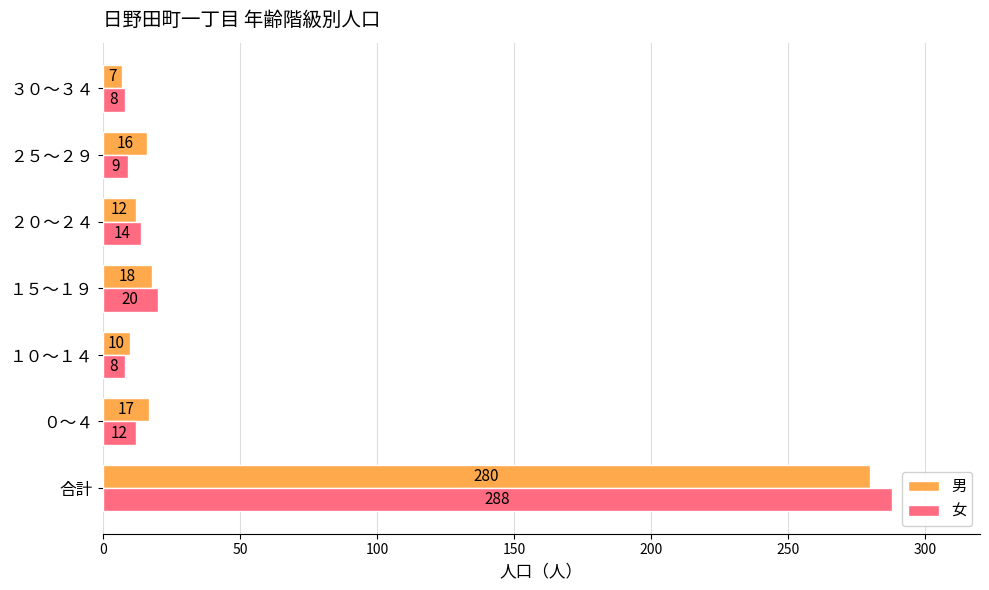

What value does the 女 series have at ０～４, to the nearest 5?

10